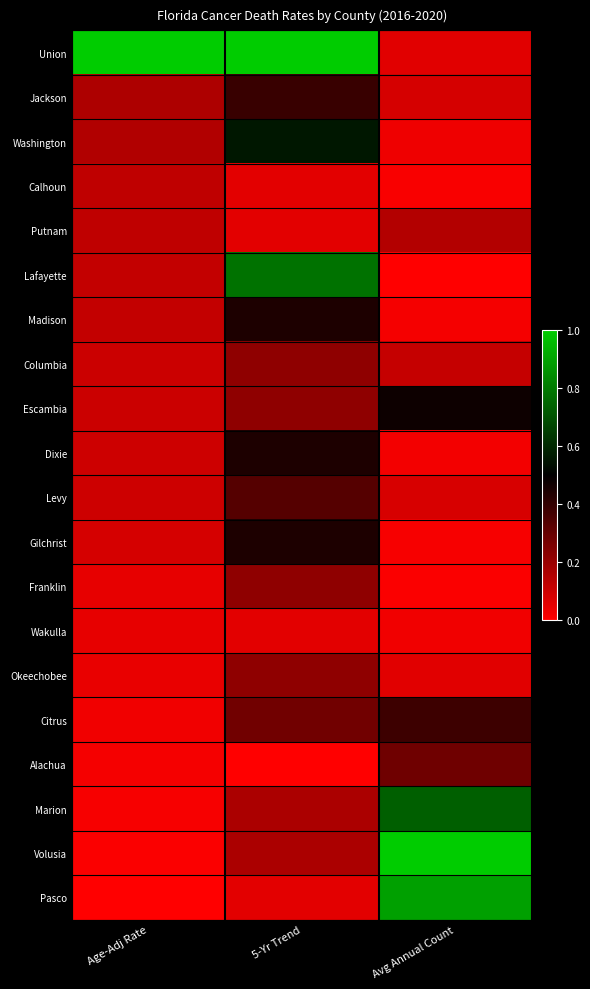

What is the total value across all series at 5-Yr Trend?

6.1